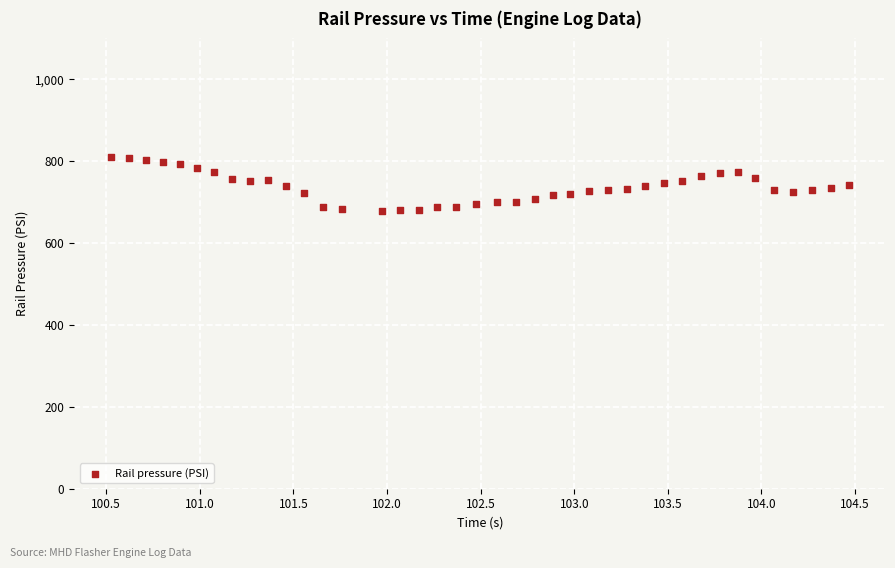

What is the range of Y values (max minus min)?

131.1